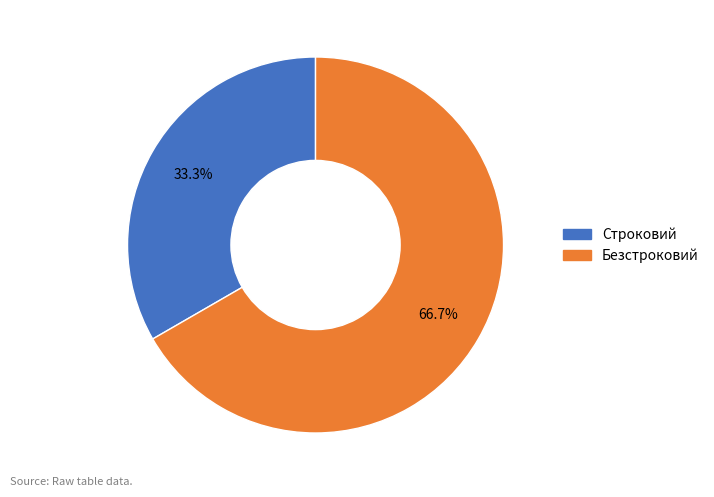

Does Безстроковий represent more than half of the total?

Yes